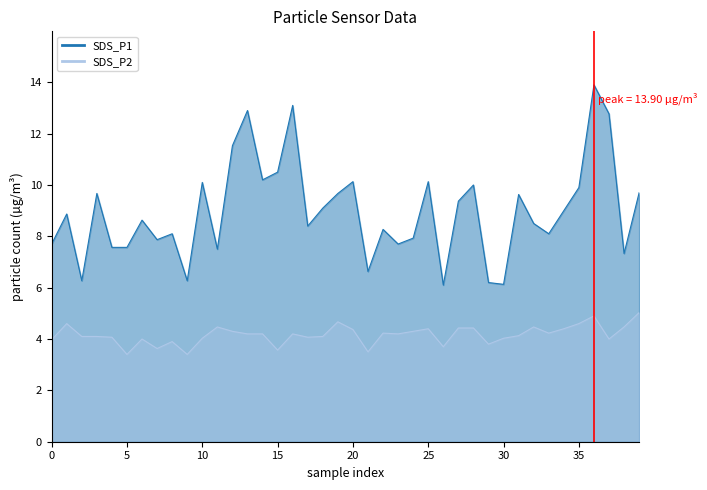

What are all the series names shown in the legend?

SDS_P1, SDS_P2